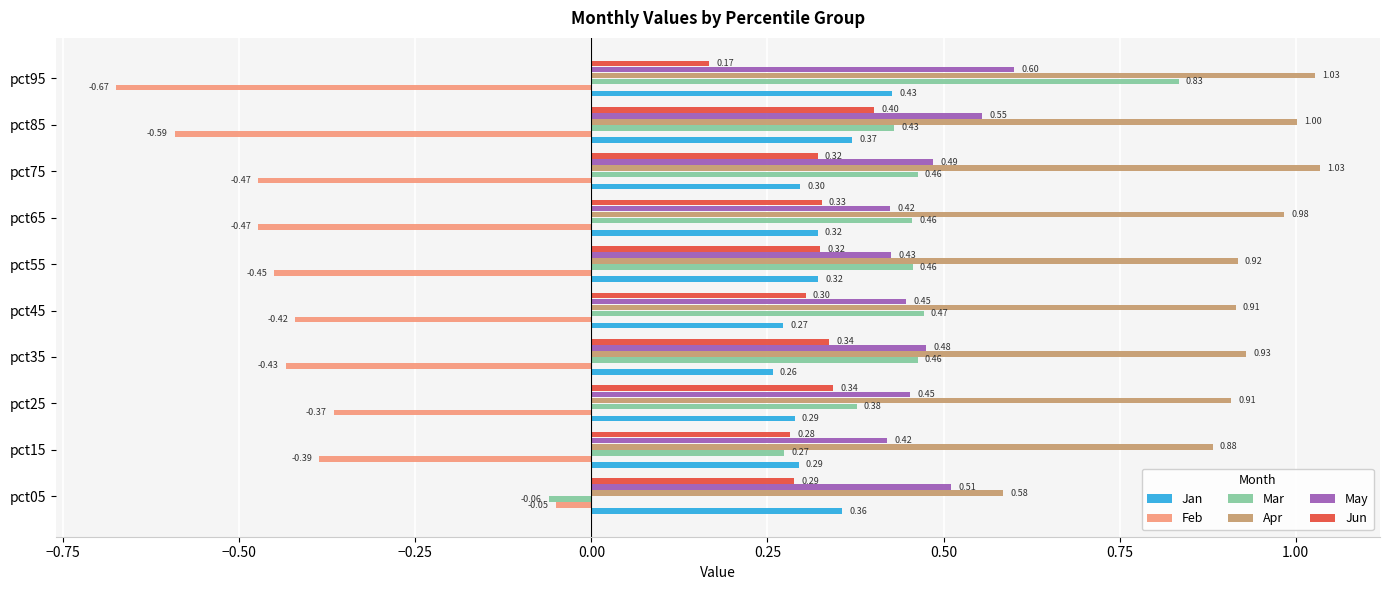

How many May values are between 0 and 1?

10